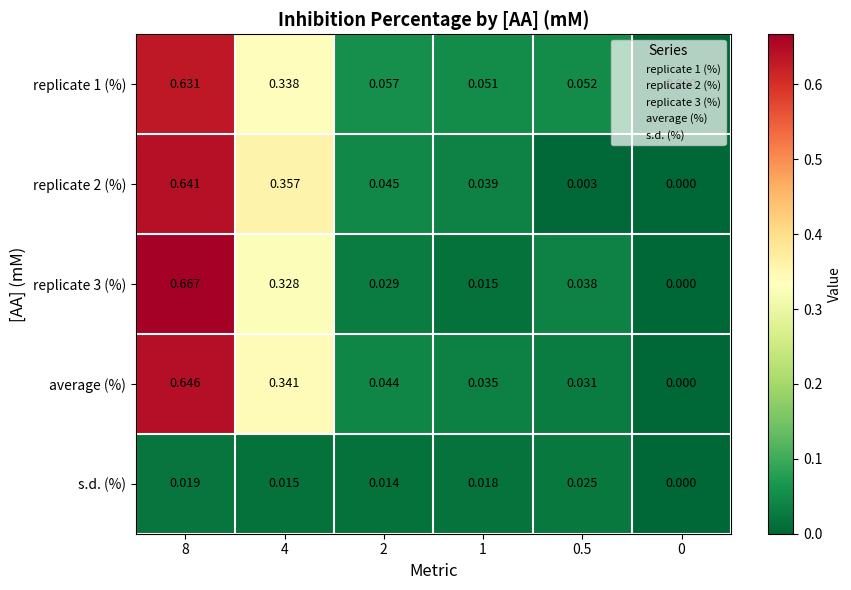

Is the value of replicate 1 (%) at 2 greater than the value of s.d. (%) at 8?

Yes